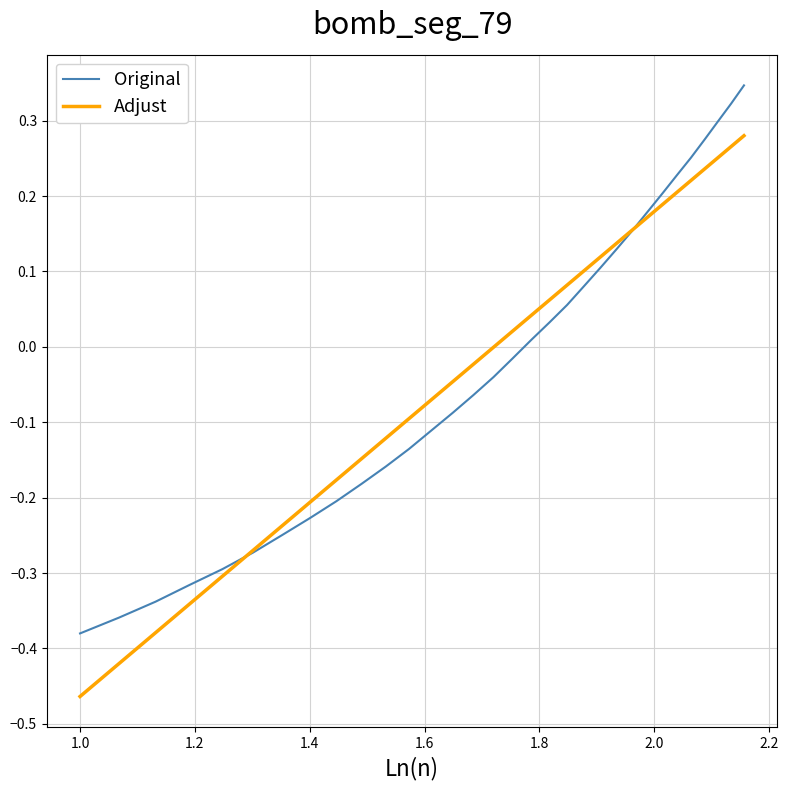

Which series has the widest spread of values?

Adjust